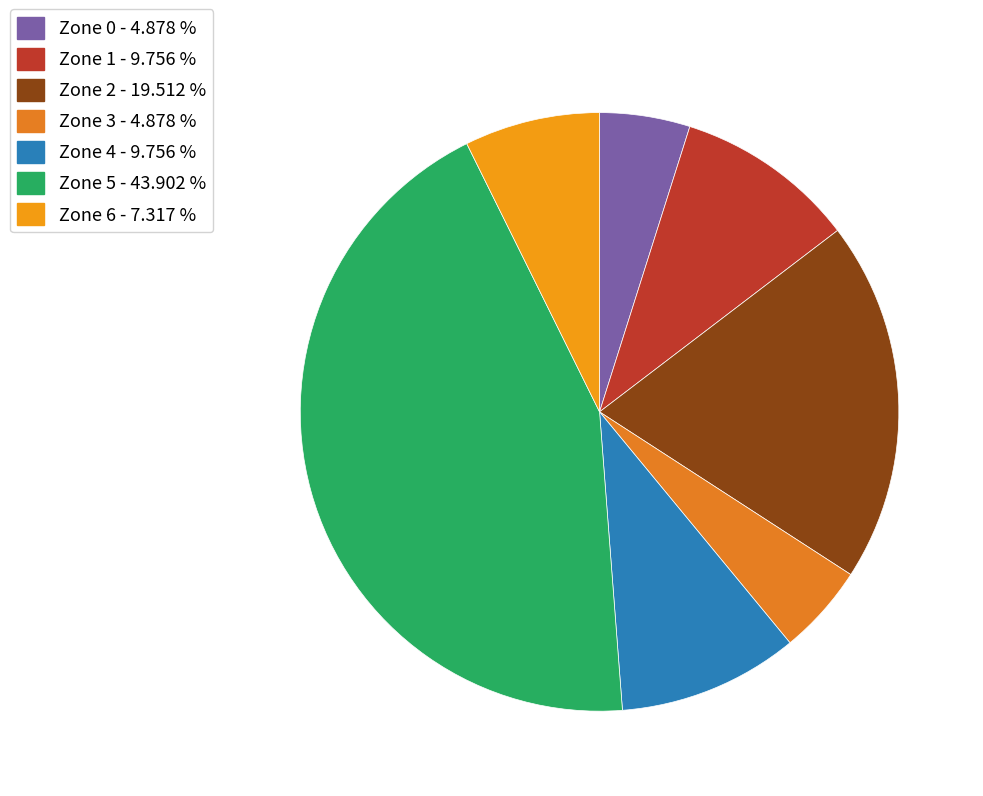

Which slice is the largest?

Zone 5